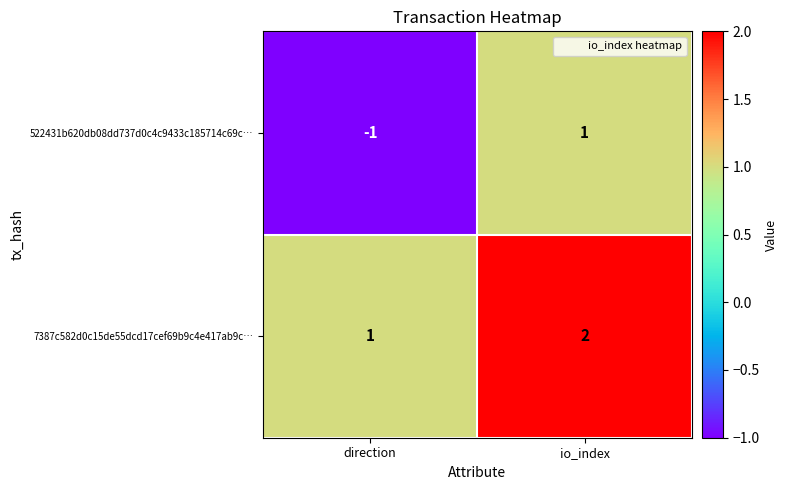

How many values in the 7387c582d0c15de55dcd17cef69b9c4e417ab9c… series are below 2?

1